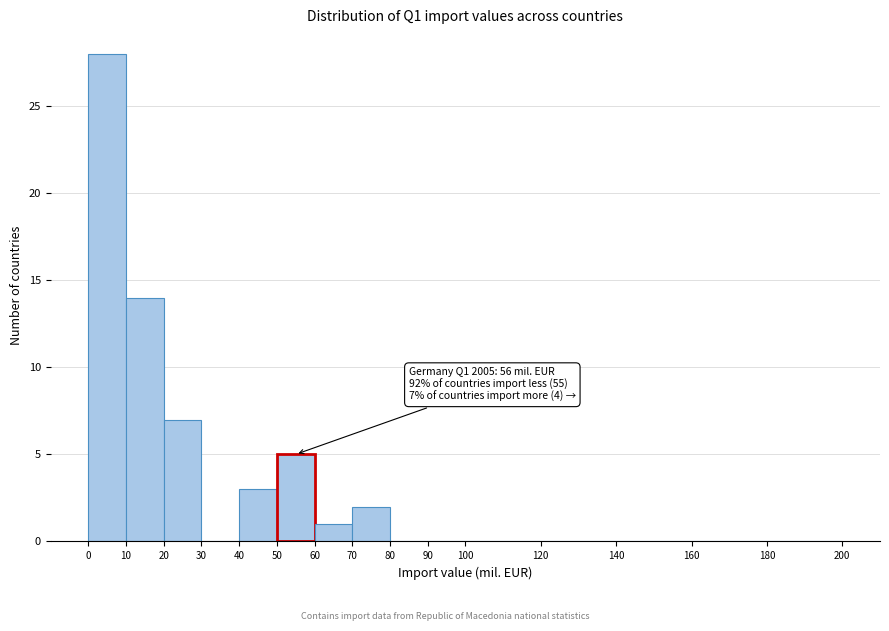

Over which range of the x-axis is the bar tallest?

0 to 10